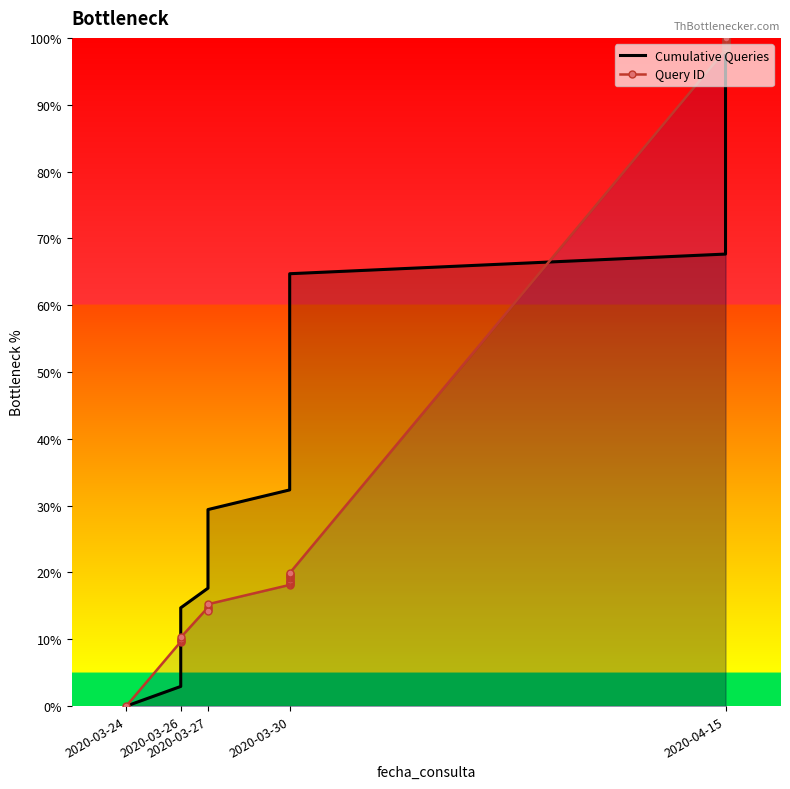

Reading right to left, list all the values displayed in this chart.

Cumulative Queries: 100.0	97.1	94.1	91.2	88.2	85.3	82.4	79.4	76.5	73.5	70.6	67.6	64.7	61.8	58.8	55.9	52.9	50.0	47.1	44.1	41.2	38.2	35.3	32.4	29.4	26.5	23.5	20.6	17.6	14.7	11.8	8.8	5.9	2.9	0.0
Query ID: 100.0	99.8	99.7	99.5	99.4	99.2	99.0	98.9	98.7	98.6	98.4	98.2	19.9	19.7	19.6	19.4	19.3	19.1	18.9	18.8	18.6	18.5	18.3	18.1	15.2	14.3	14.4	14.6	14.8	10.3	10.1	10.0	9.8	9.6	0.0